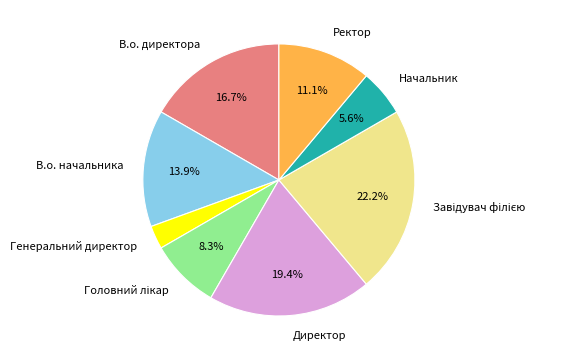

Which category has the smallest portion of the pie?

Генеральний директор